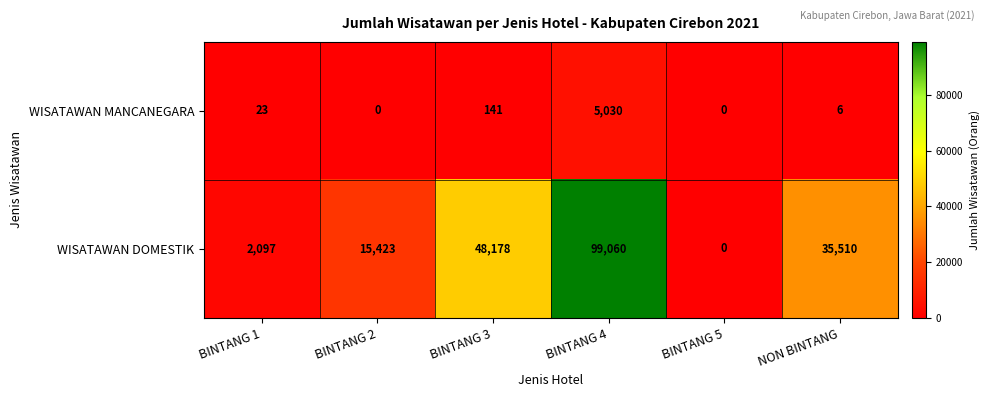

Reading left to right, list all the values displayed in this chart.

WISATAWAN MANCANEGARA: 23	0	141	5030	0	6
WISATAWAN DOMESTIK: 2097	15423	48178	99060	0	35510